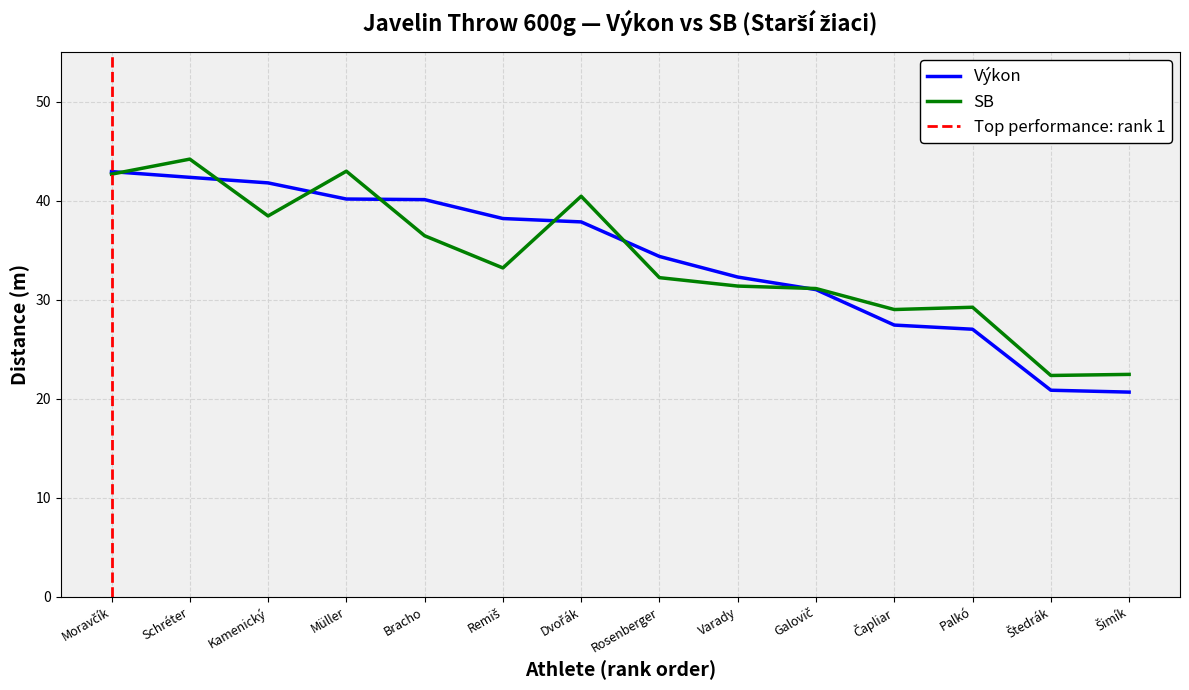

True or false: SB has a value of 43.0 at Müller.

True